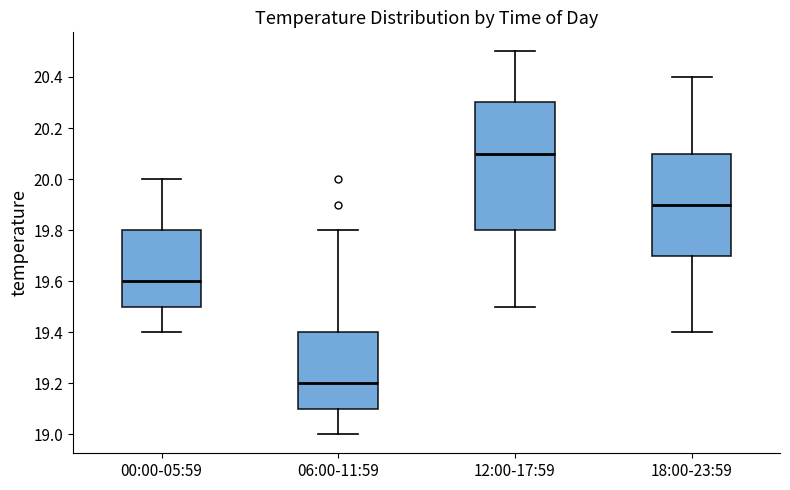

Reading left to right, transcribe this box plot: for each box, give where its median line is, the range the box spans, and where its two whiskers end, as read against the y-axis. The values are not printed on the chart, so give them approximately, as read against the axis.

00:00-05:59: median 19.6, box 19.5 to 19.8, whiskers 19.4 to 20.0
06:00-11:59: median 19.2, box 19.1 to 19.4, whiskers 19.0 to 19.8
12:00-17:59: median 20.1, box 19.8 to 20.3, whiskers 19.5 to 20.5
18:00-23:59: median 19.9, box 19.7 to 20.1, whiskers 19.4 to 20.4